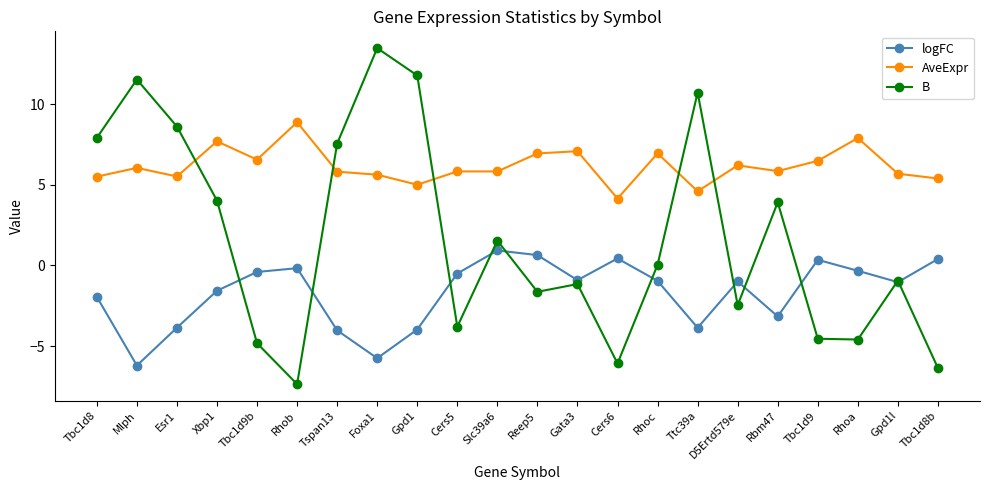

How many interior local valleys does the logFC series have?

6